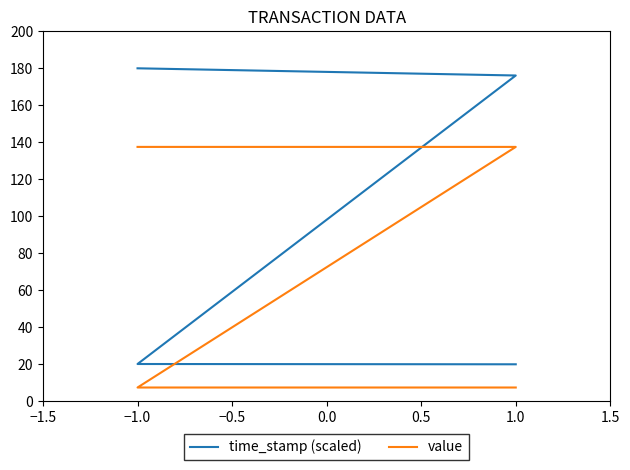

What is the value of the time_stamp (scaled) point at the 1st from the left?

180.0